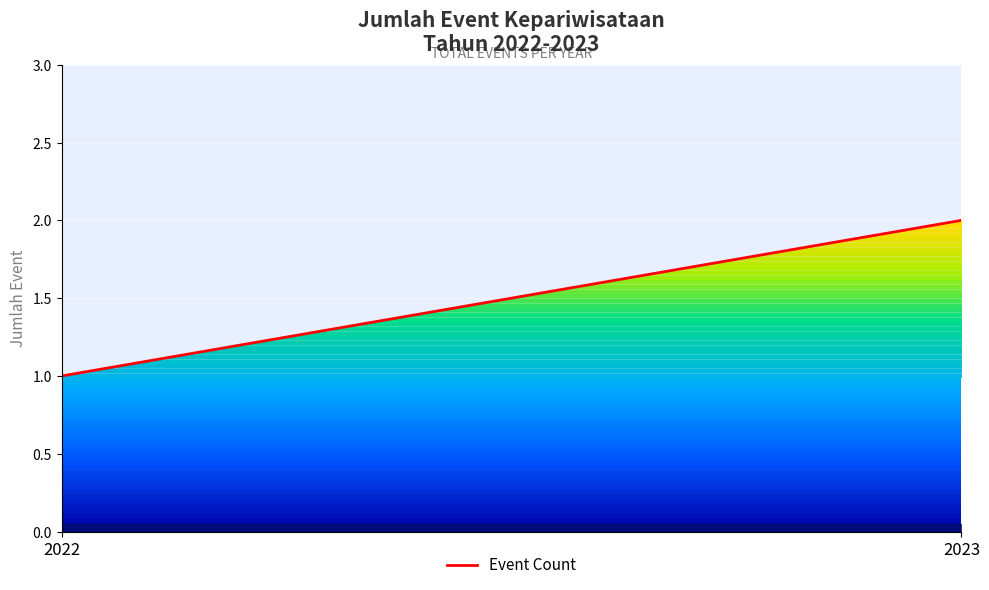

Reading right to left, what are all the values shown in this chart?

2023=2	2022=1